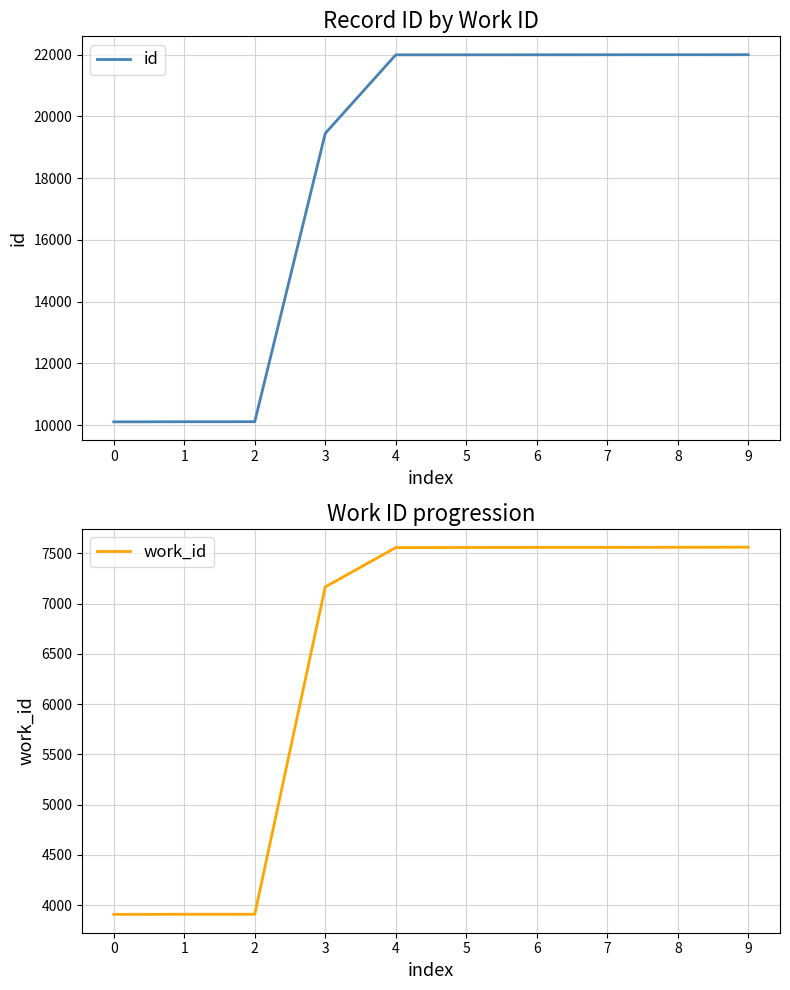

What is the approximate value of id at 3, to the nearest 10?

19450